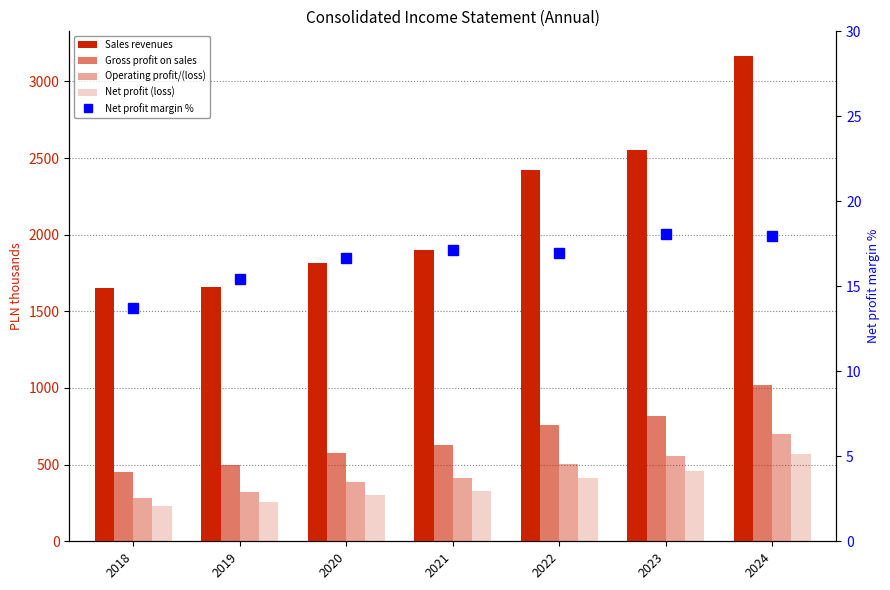

Is it true that Gross profit on sales equals 1381.6 at 2023?

False